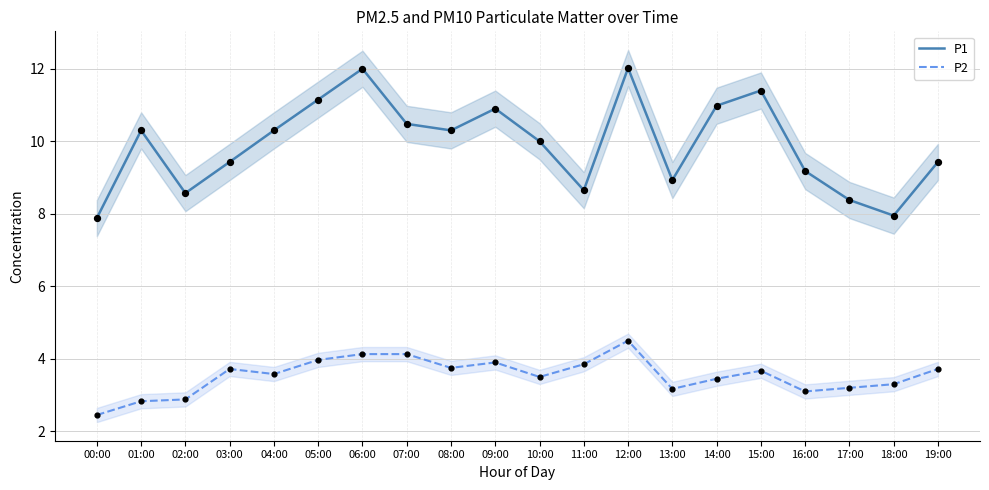

Which series reaches the minimum Y coordinate?

P2